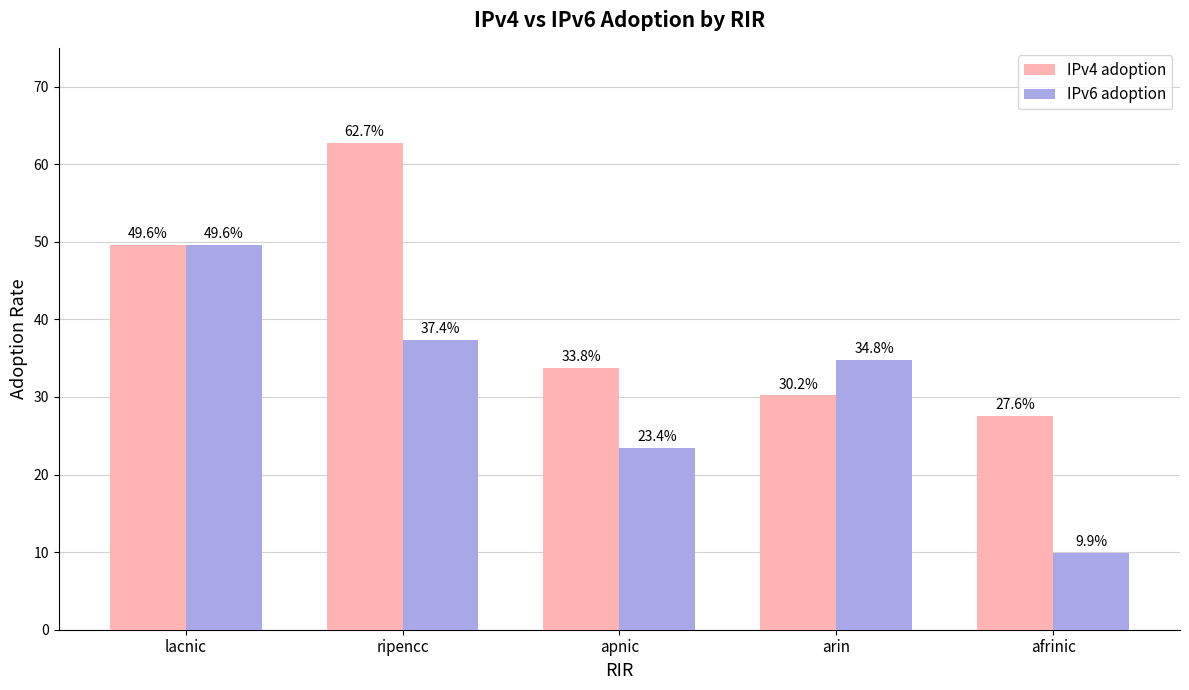

Rank the series at apnic from lowest to highest value.

IPv6 adoption, IPv4 adoption